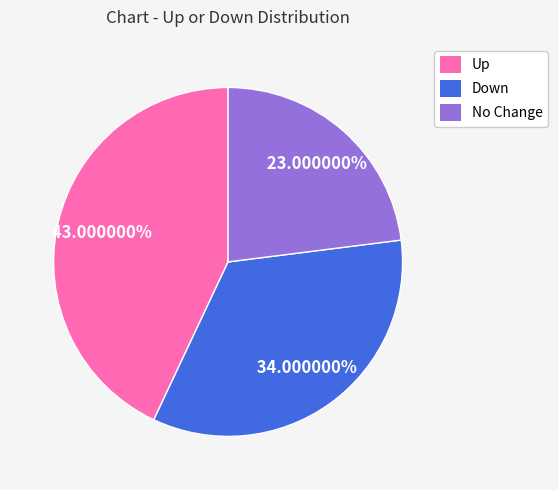

Is there a majority slice in this chart?

No